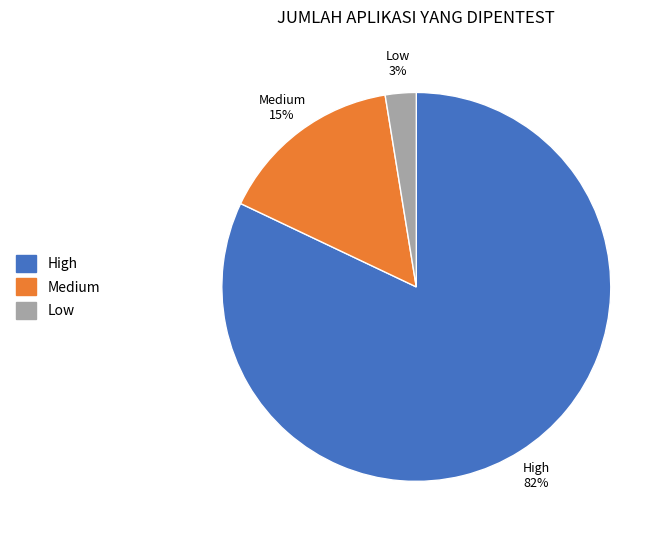

To the nearest percent, what is the difference between the largest and smallest slice percentages?

79%